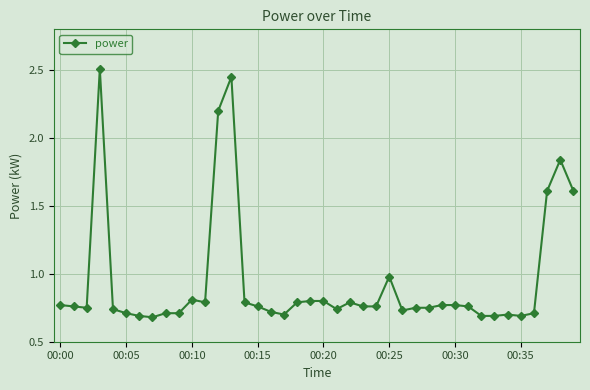

What is the sum of all values?

37.7